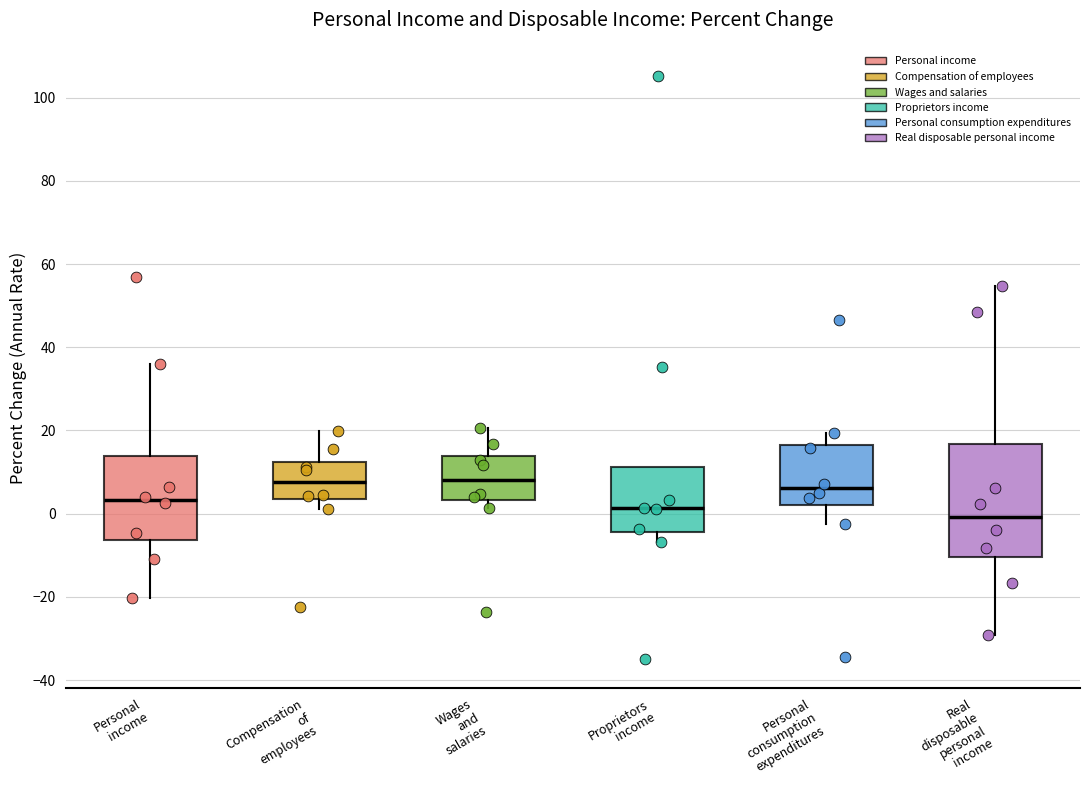

Comparing the boxes themselves (not the whiskers), which one is the tallest?

Real disposable personal income